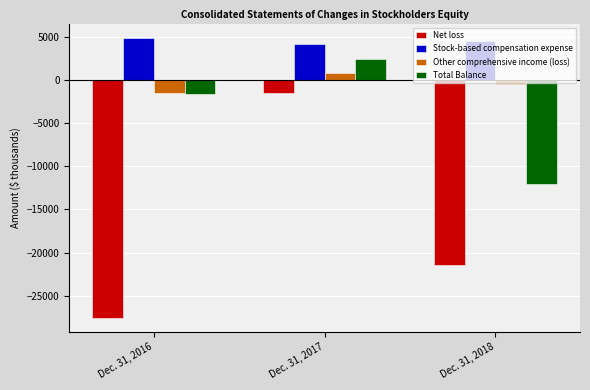

The Net loss series shows -27550 at Dec. 31, 2016. True or false?

True